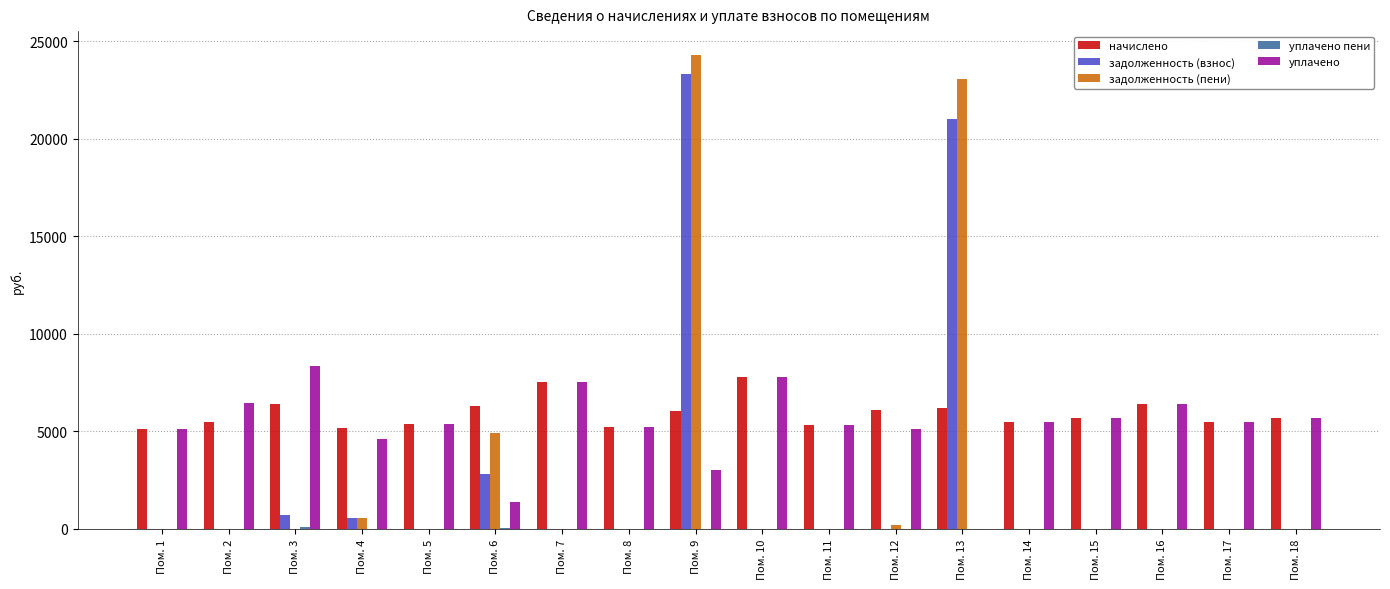

Which series changed the most between Пом. 1 and Пом. 9?

задолженность (пени)